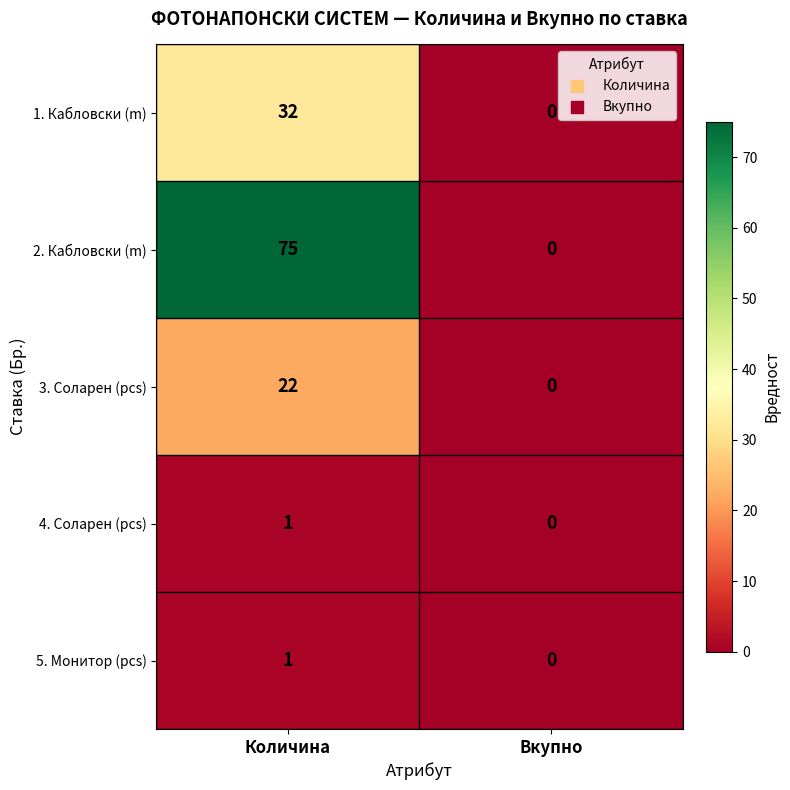

At which category does the chart reach its peak across all series?

Количина